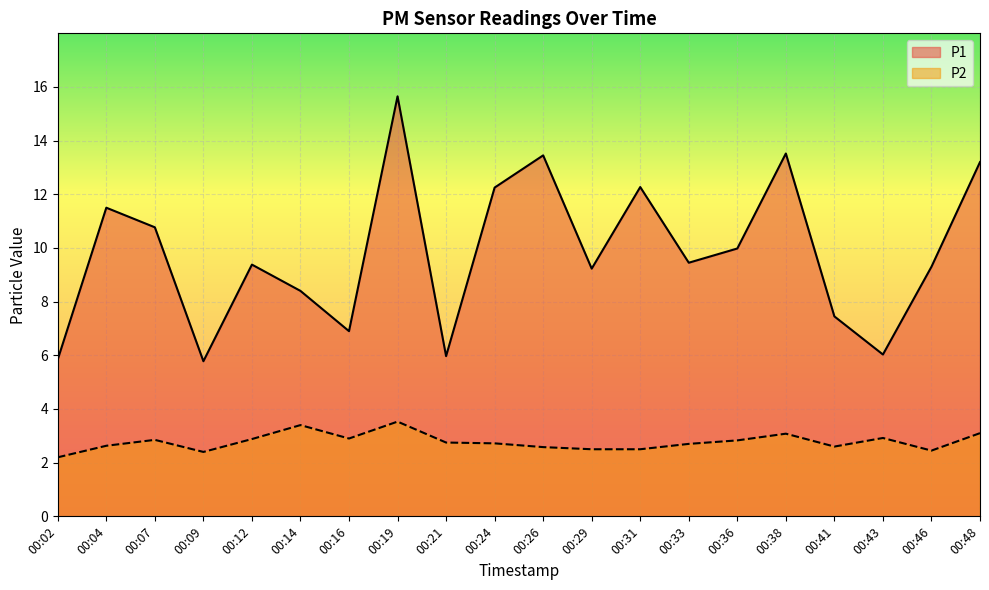

What is the smallest value displayed?

2.2